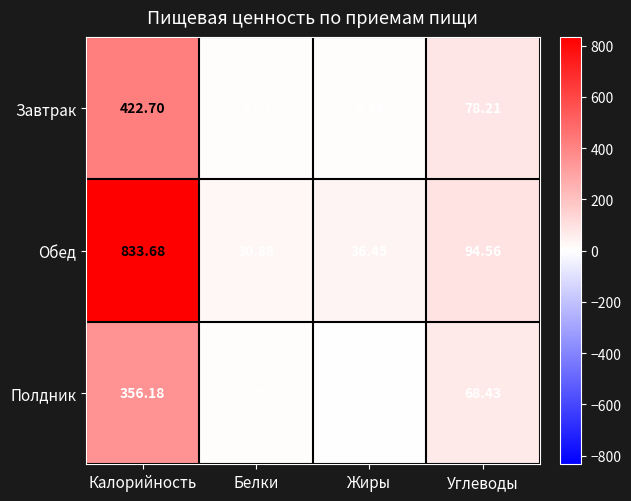

List the series in order of their peak value, highest first.

Обед, Завтрак, Полдник